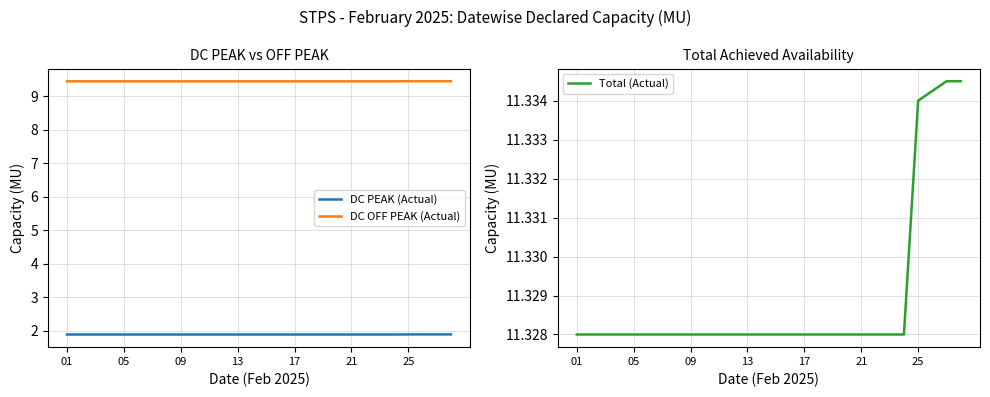

Reading left to right, list all the values displayed in this chart.

DC PEAK (Actual): 1.9	1.9	1.9	1.9	1.9	1.9	1.9	1.9	1.9	1.9	1.9	1.9	1.9	1.9	1.9	1.9	1.9	1.9	1.9	1.9	1.9	1.9	1.9	1.9	1.9	1.9	1.9	1.9
DC OFF PEAK (Actual): 9.4	9.4	9.4	9.4	9.4	9.4	9.4	9.4	9.4	9.4	9.4	9.4	9.4	9.4	9.4	9.4	9.4	9.4	9.4	9.4	9.4	9.4	9.4	9.4	9.4	9.4	9.4	9.4
Total (Actual): 11.3	11.3	11.3	11.3	11.3	11.3	11.3	11.3	11.3	11.3	11.3	11.3	11.3	11.3	11.3	11.3	11.3	11.3	11.3	11.3	11.3	11.3	11.3	11.3	11.3	11.3	11.3	11.3